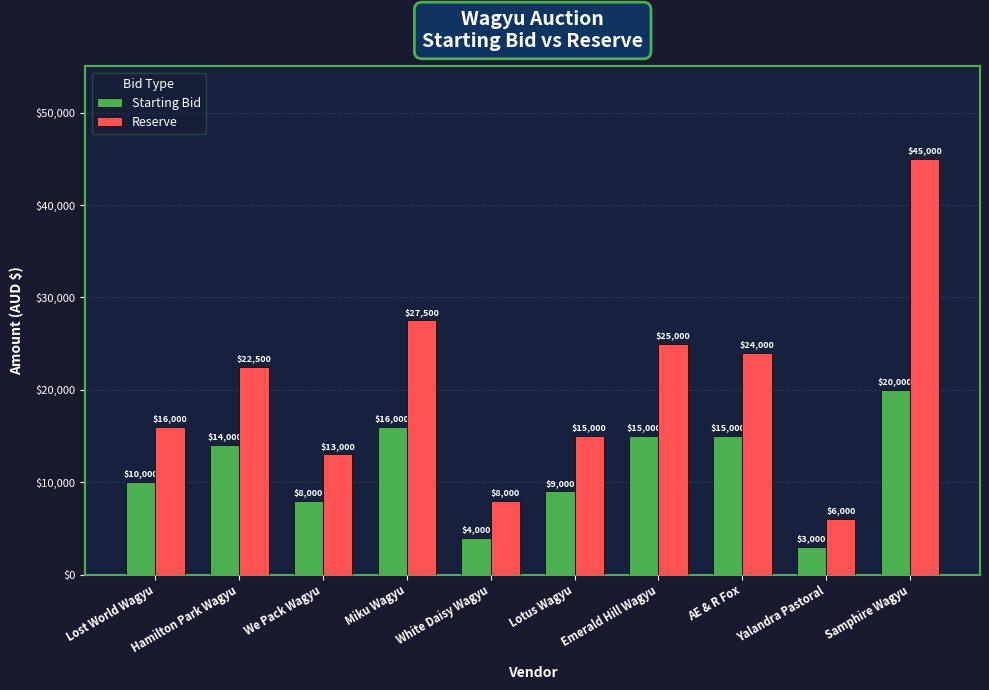

What is the difference between the maximum and minimum values in the Reserve series?

39000